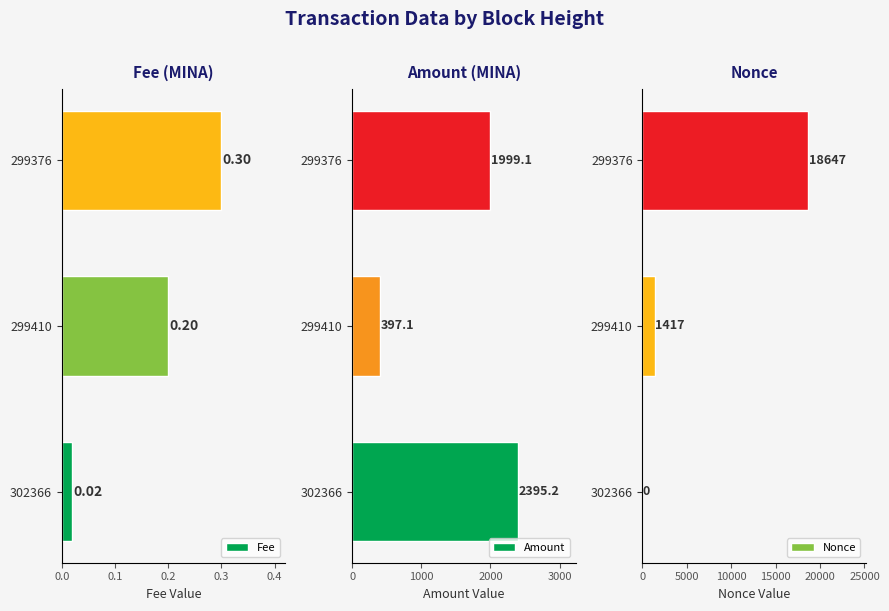

Does the chart contain any negative values?

No